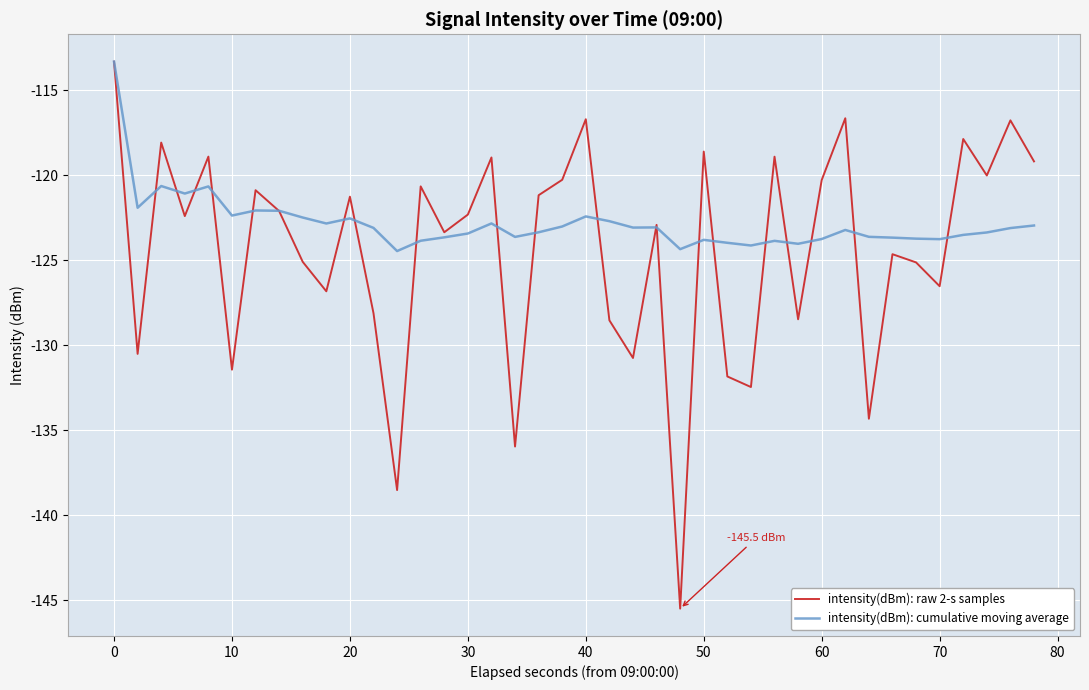

Which series has the widest spread of values?

intensity(dBm): raw 2-s samples